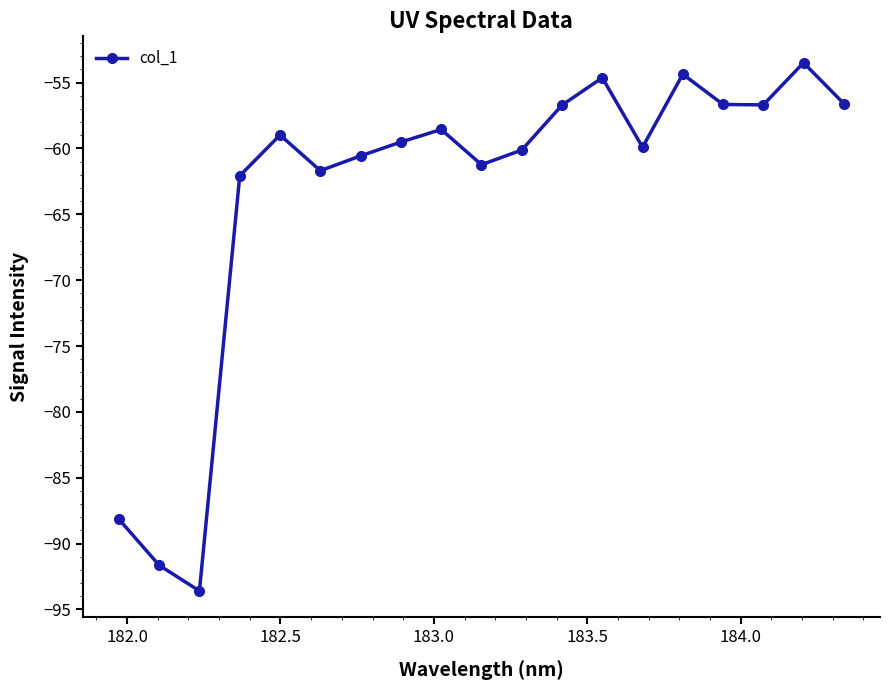

True or false: the data has more than 0 interior local peaks.

True